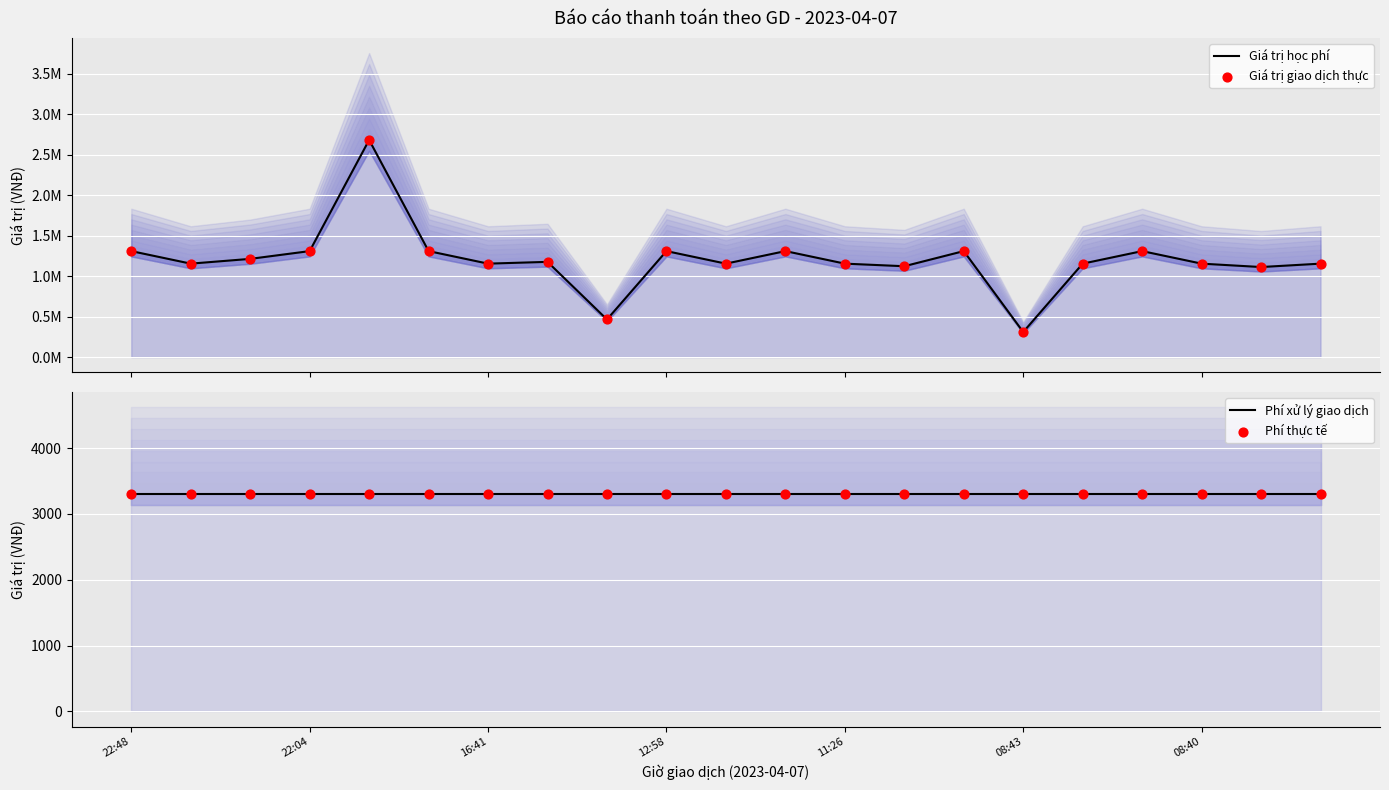

What are all the series names shown in the legend?

Giá trị học phí, Giá trị giao dịch thực, Phí xử lý giao dịch, Phí thực tế